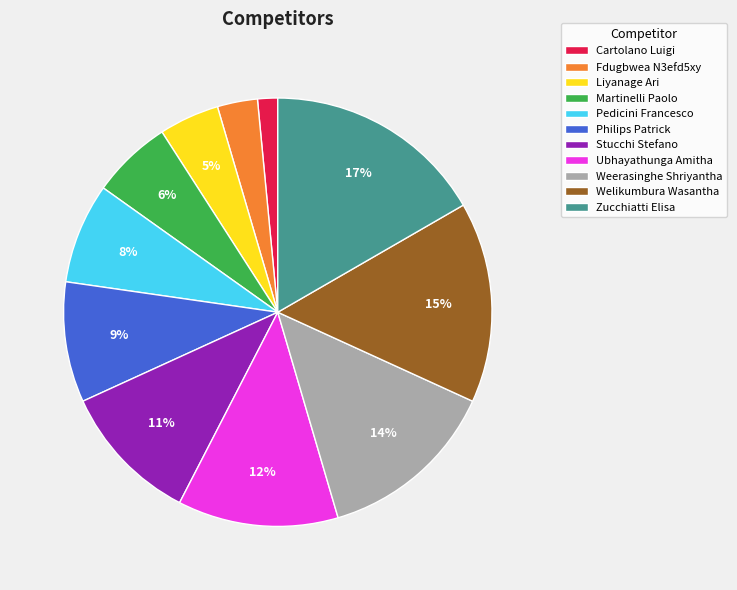

Which slice is the smallest?

Cartolano Luigi